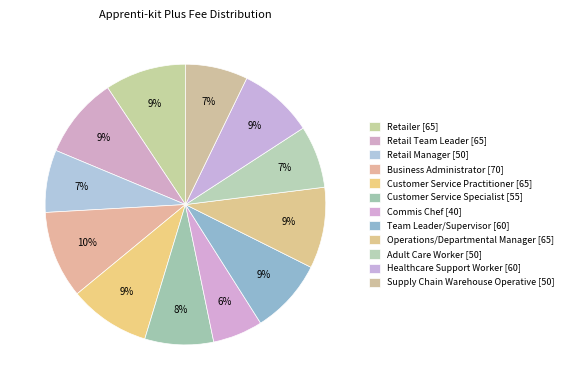

To the nearest percent, what percentage of the pie is Customer Service Specialist?

8%